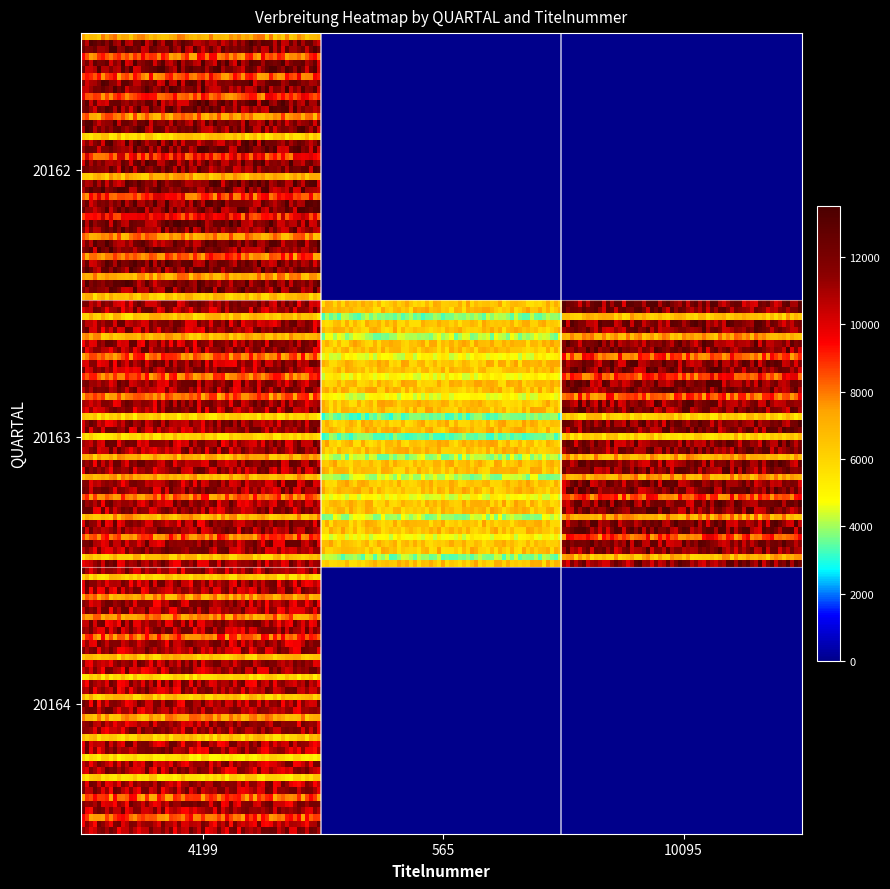

Which series has the largest total across all categories?

20163